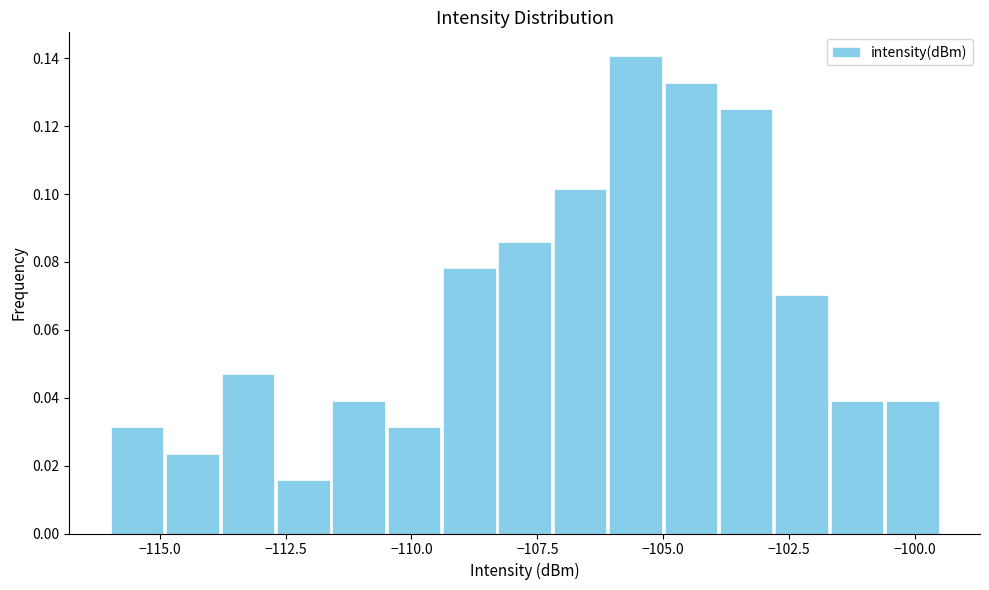

Read against the x-axis, roughly where is the centre of the tallest bar?

-105.5